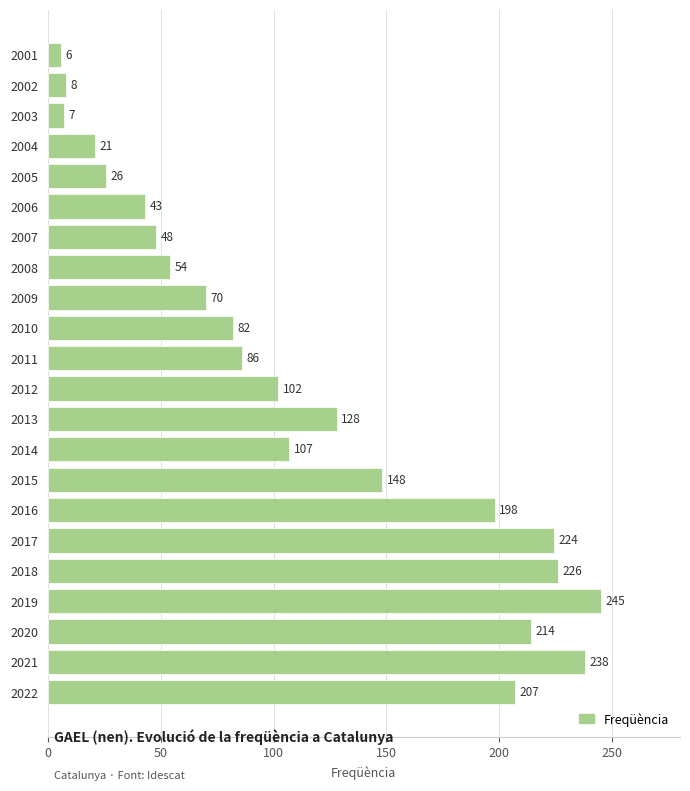

What is the greatest value displayed?

245